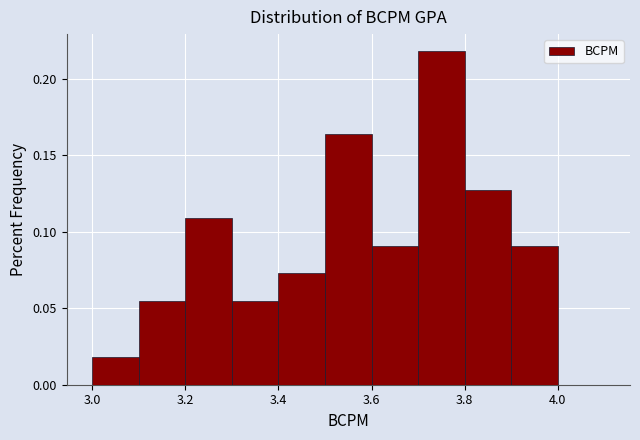

How tall is the bar that spans 3.8 to 3.9 on the x-axis? The values are not printed on the chart, so give them approximately, as read against the axis.

0.125